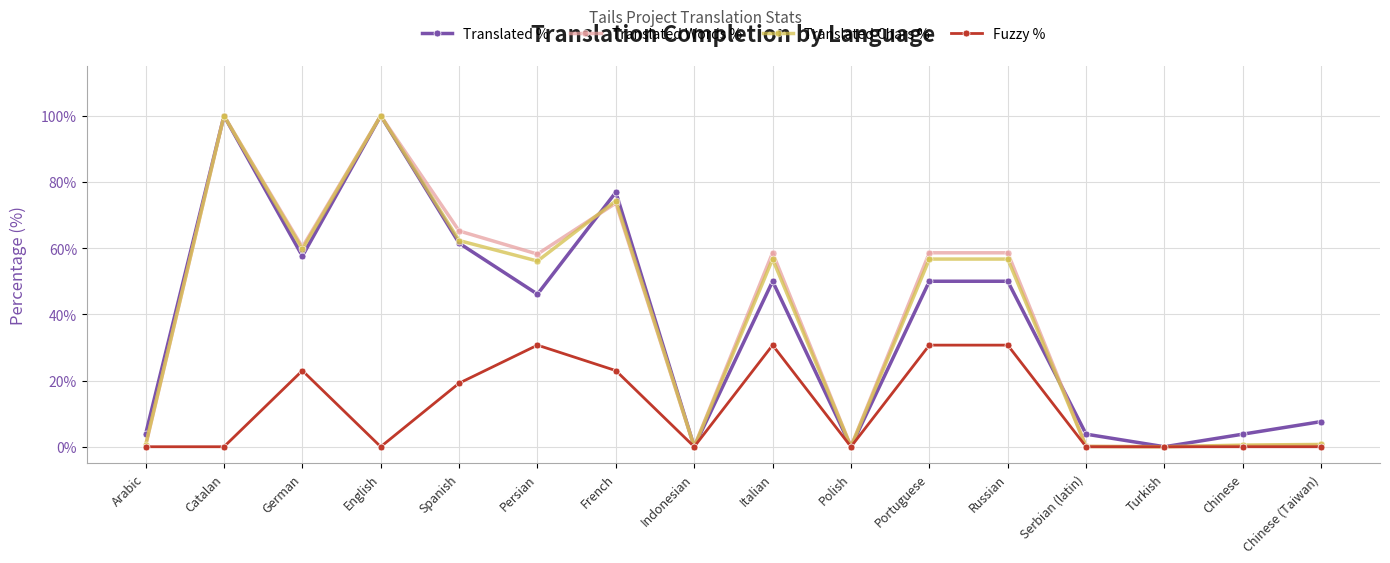

What is the spread (max minus min) of values at Catalan?

100.0